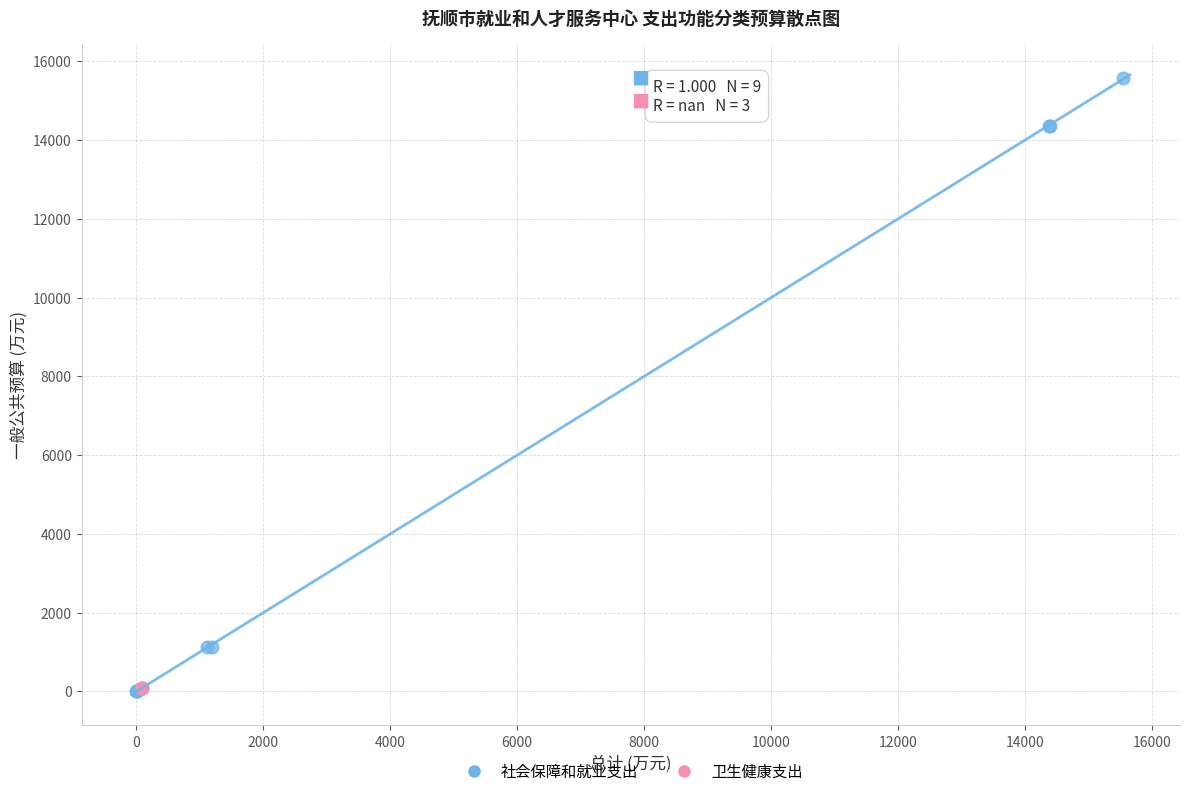

Which series reaches the maximum Y coordinate?

社会保障和就业支出